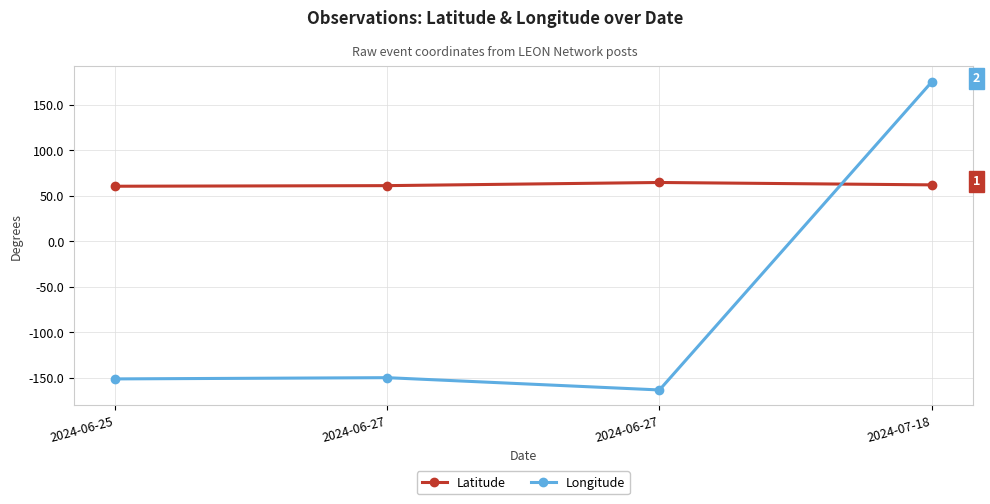

How many positive values does the Longitude series have?

1